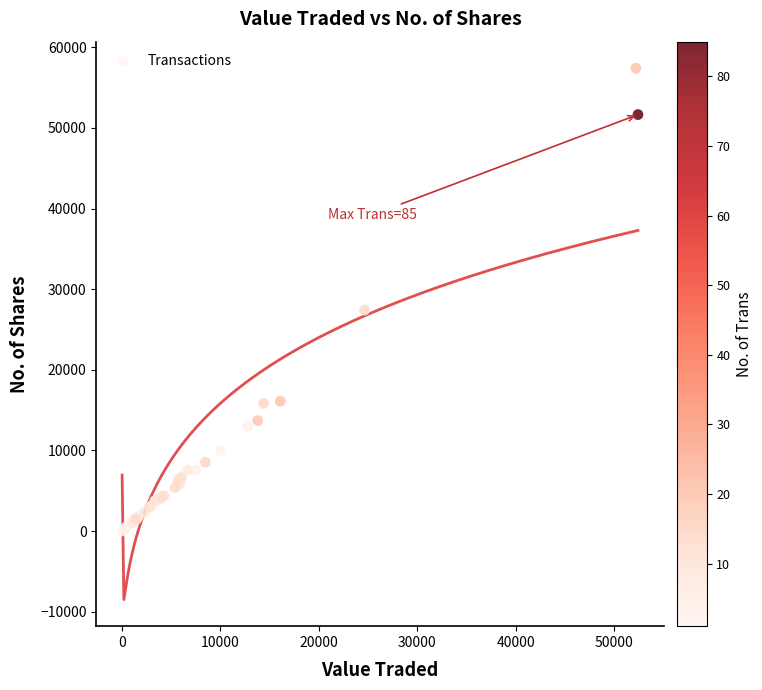

What Y value in the scatter plot is closest to 28698?

27387